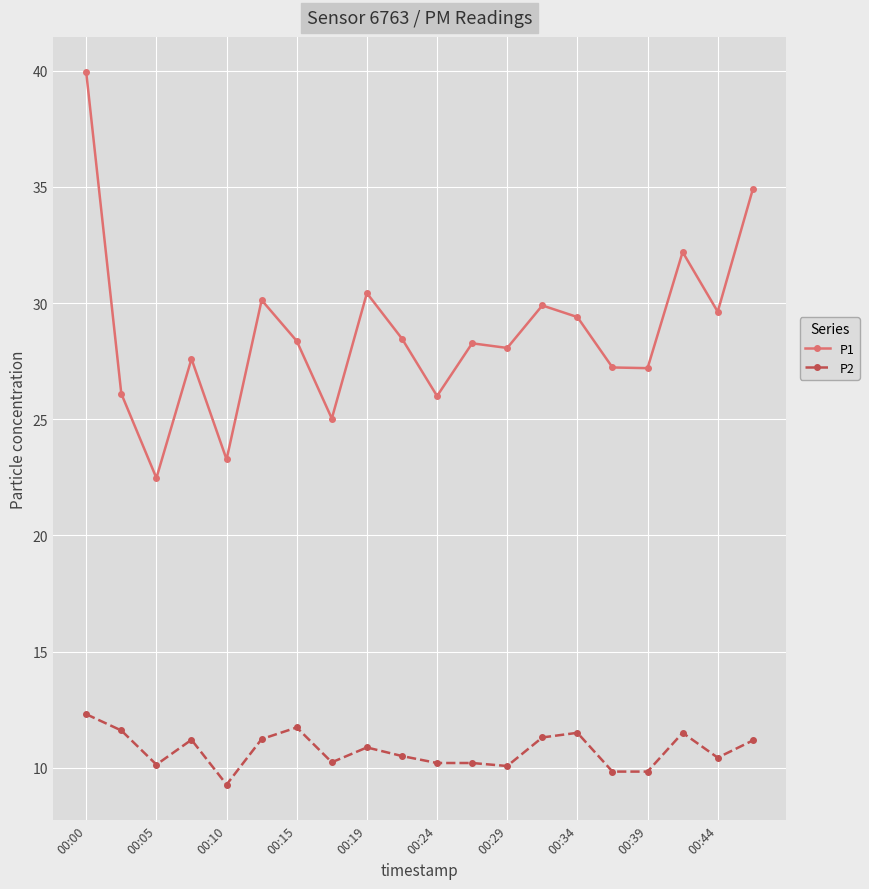

How many lines are shown in the chart?

2